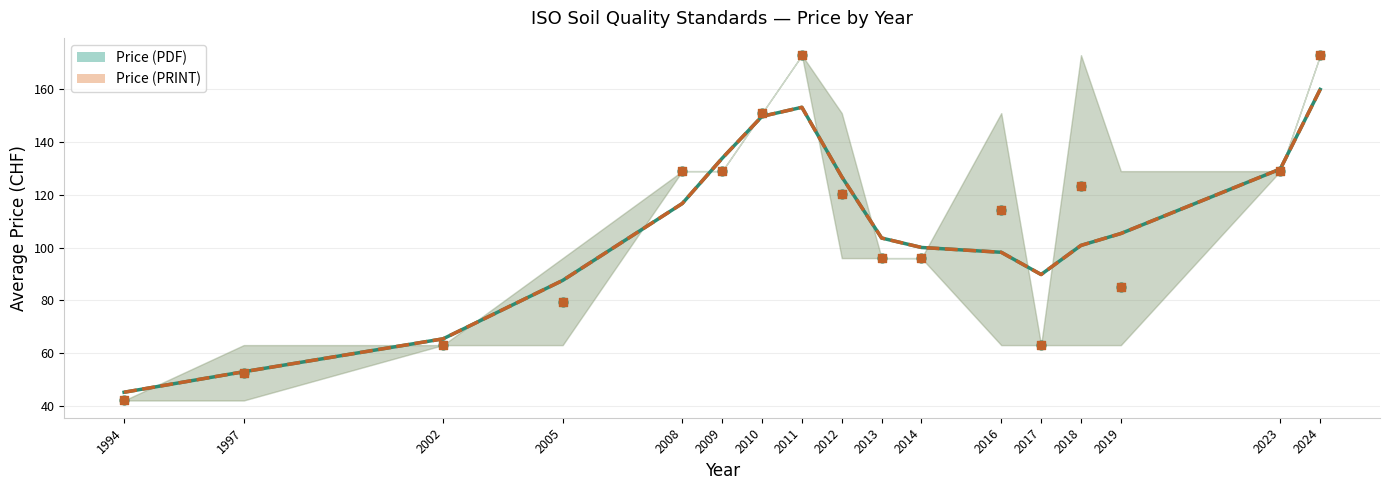

Which series has the widest spread of Y values?

Price (PDF)